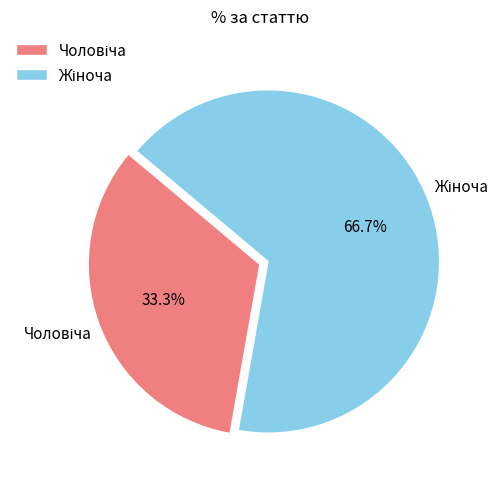

Rank the categories by value from lowest to highest.

Чоловіча, Жіноча